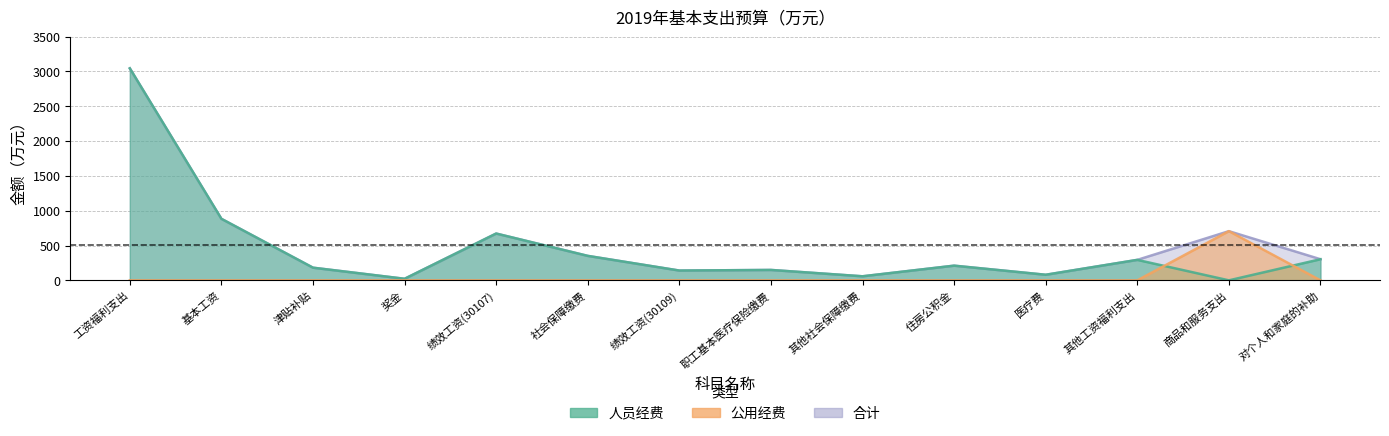

At which category does 公用经费 reach its first local peak?

商品和服务支出